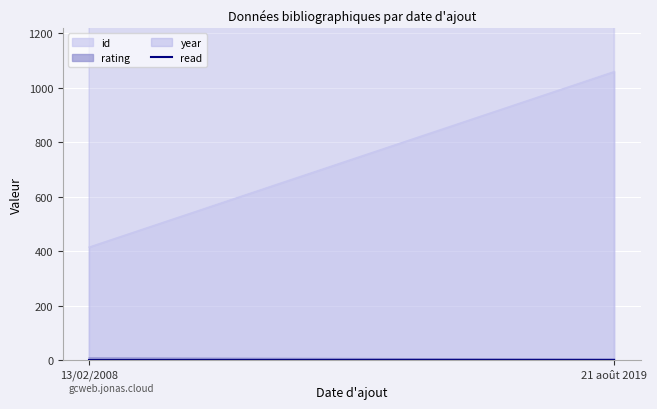

How many values in the year series are below 2019?

1